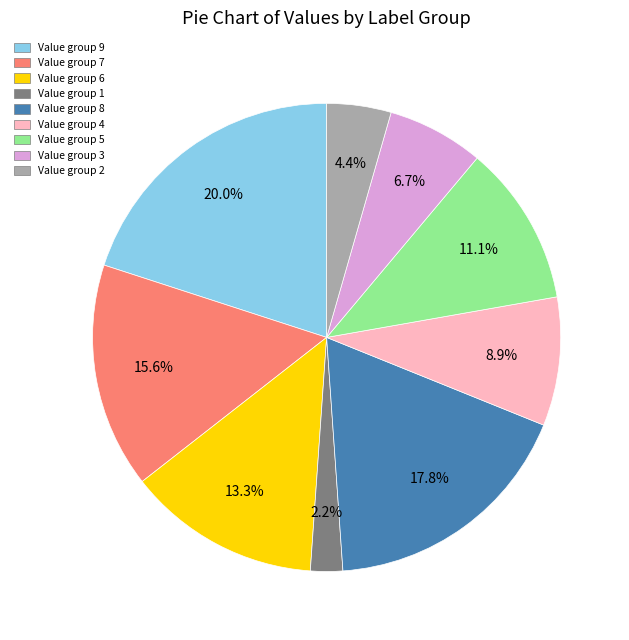

How many segments does this pie chart have?

9